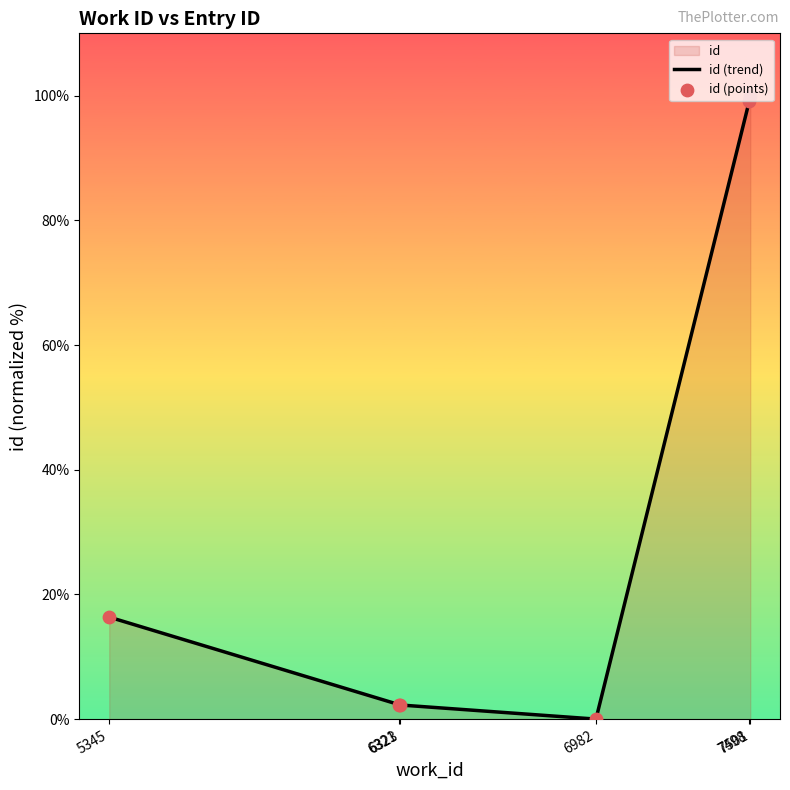

Is the value of id (points) at 6321 greater than the value of id (trend) at 6982?

Yes